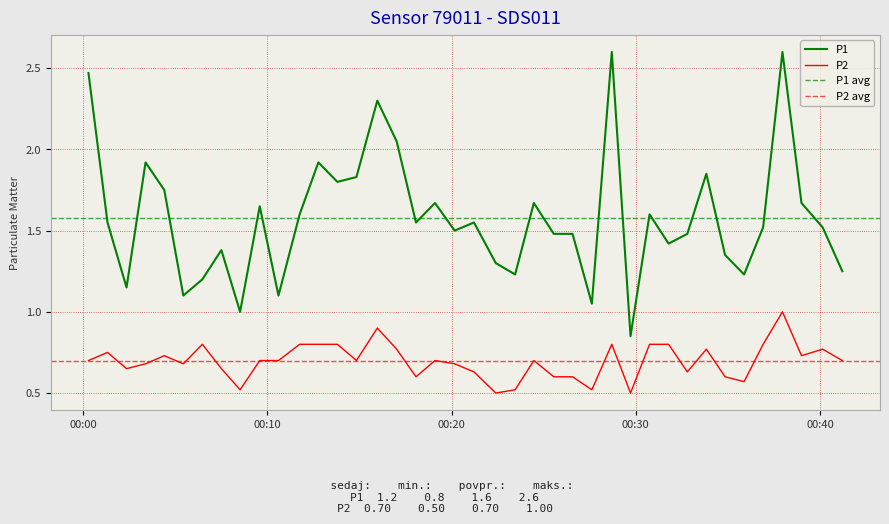

How many interior local valleys does the P2 series have?

11